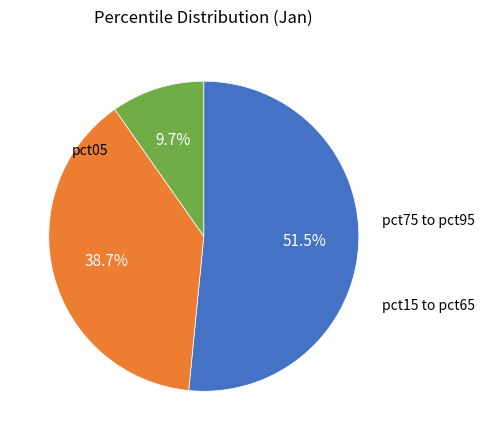

Is there a majority slice in this chart?

Yes